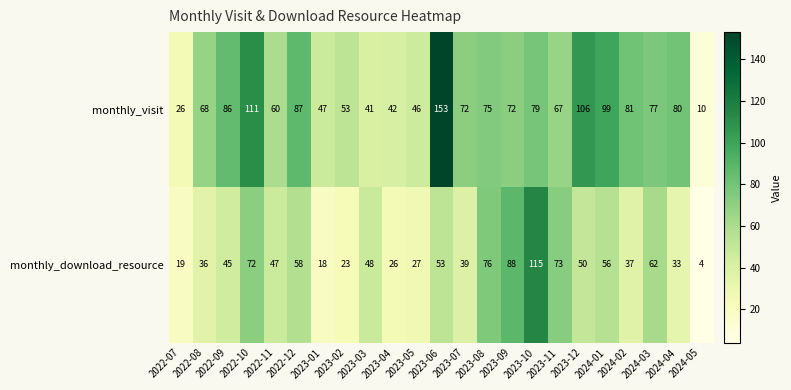

Rank the series by their average value, from highest to lowest.

monthly_visit, monthly_download_resource